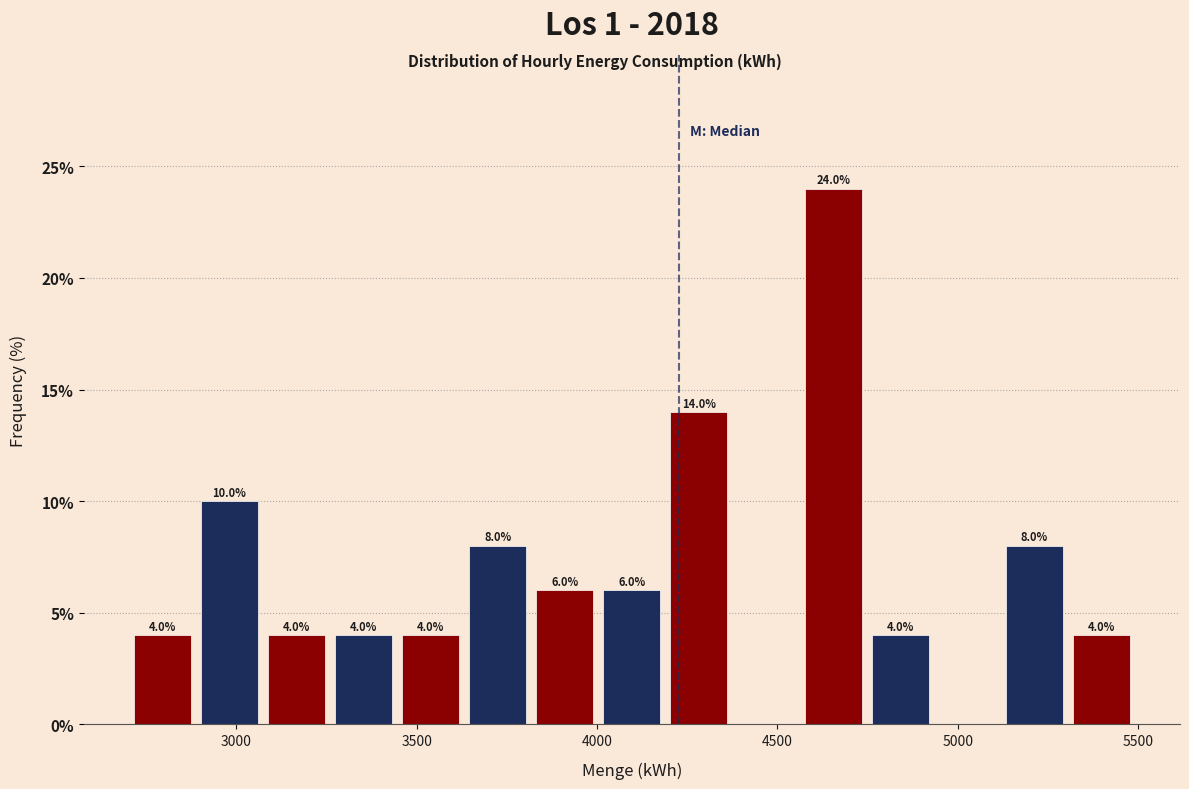

Read against the x-axis, roughly where is the centre of the tallest bar?

4650